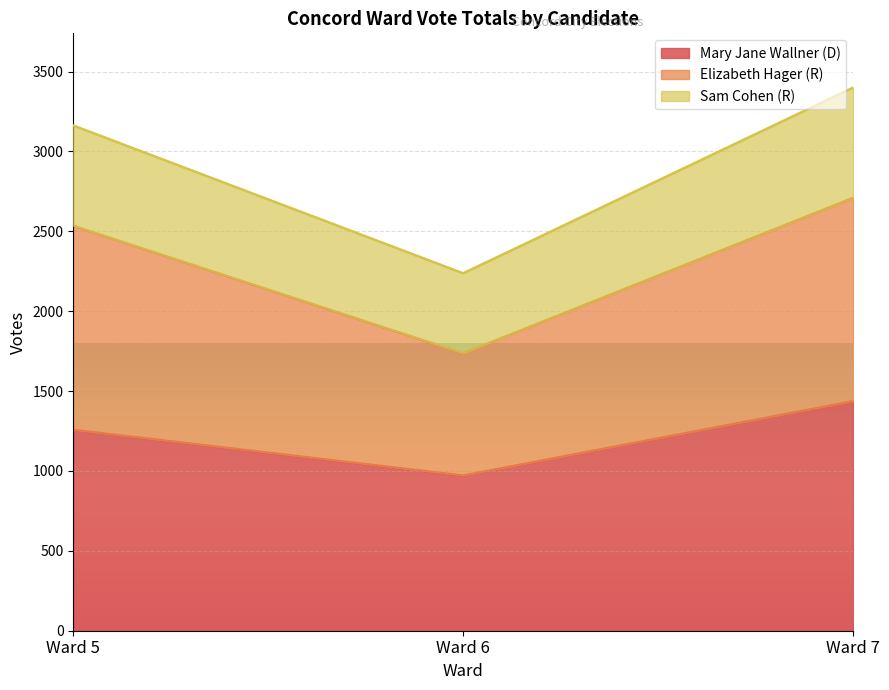

How many data points in Elizabeth Hager (R) are less than 2534?

1